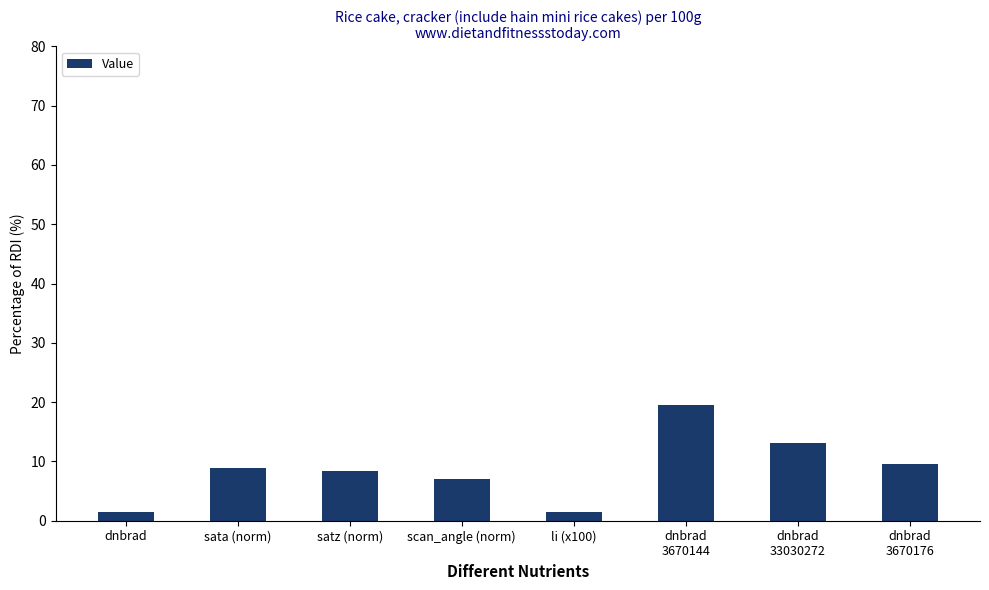

Count the number of values greater than 8.

5